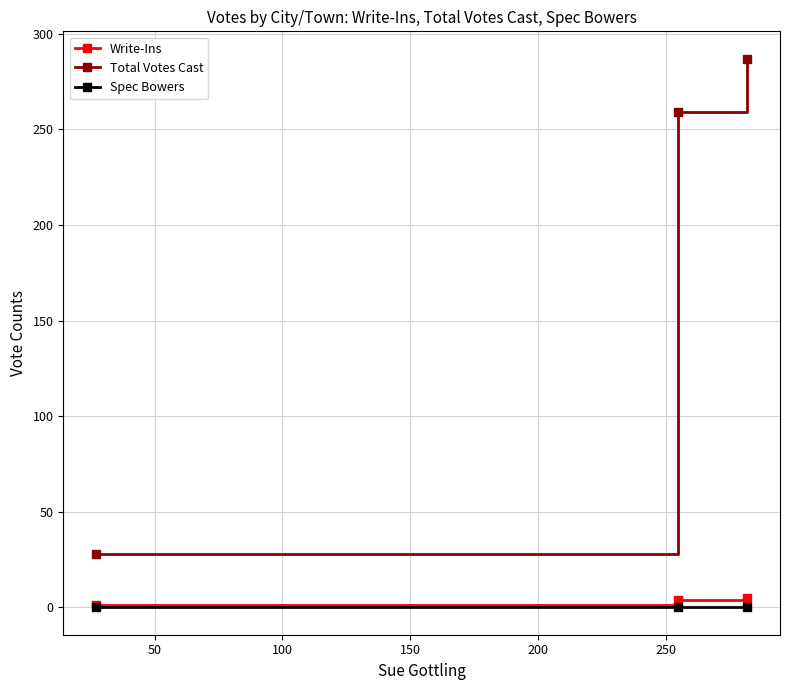

Which series has the largest total across all categories?

Total Votes Cast